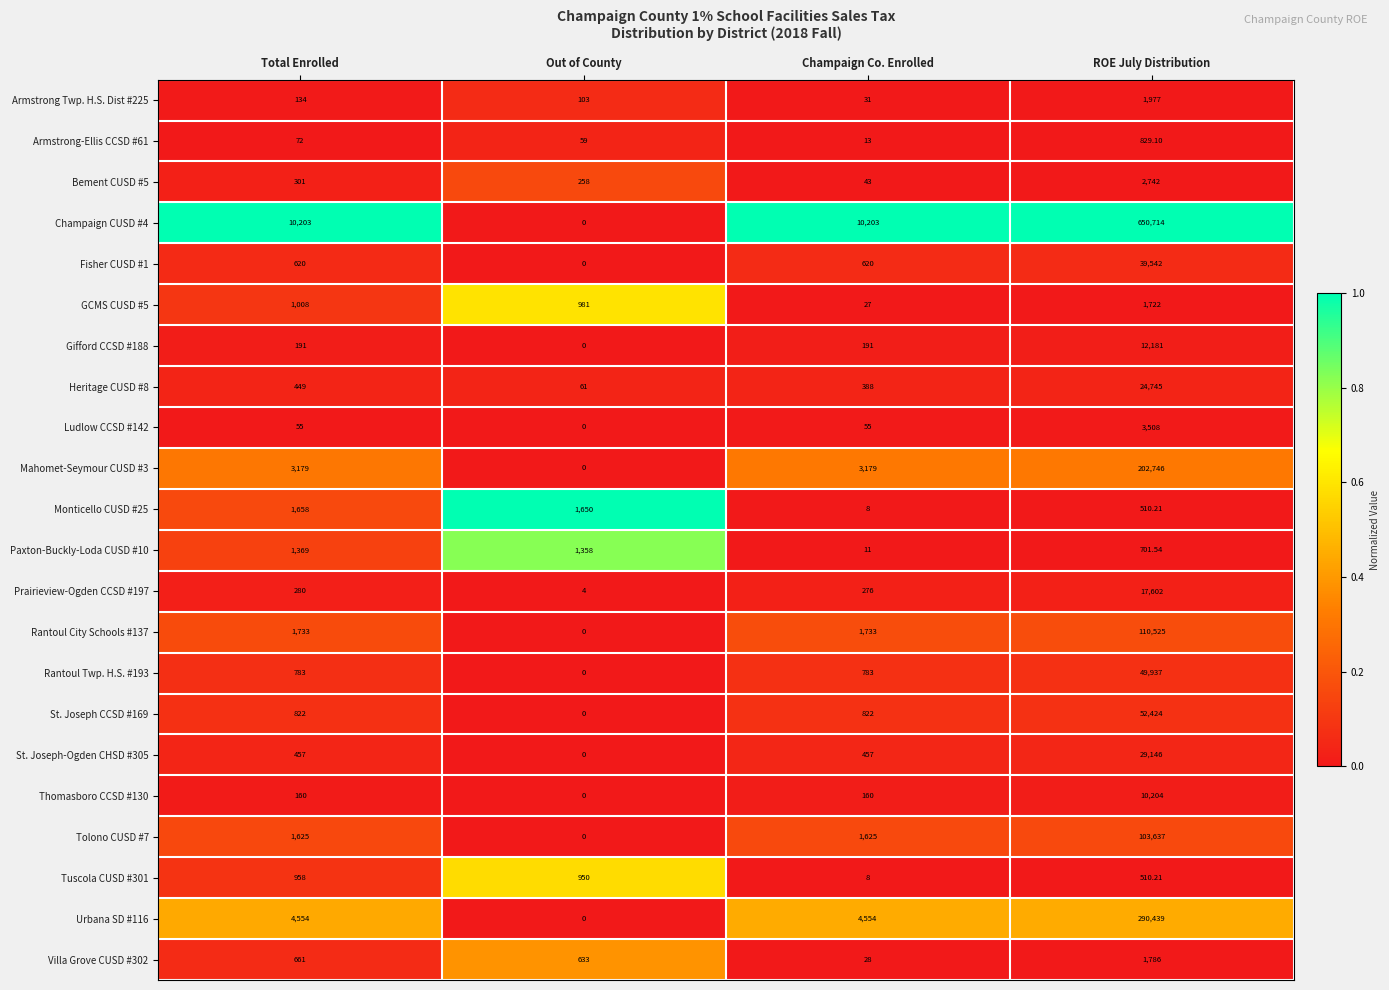

At which label does Ludlow CCSD #142 reach its peak?

ROE July Distribution